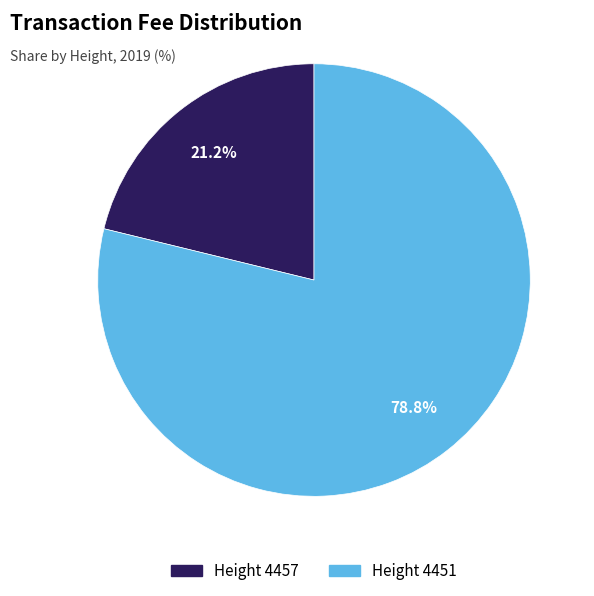

True or false: Height 4451 accounts for 79% of the total.

True